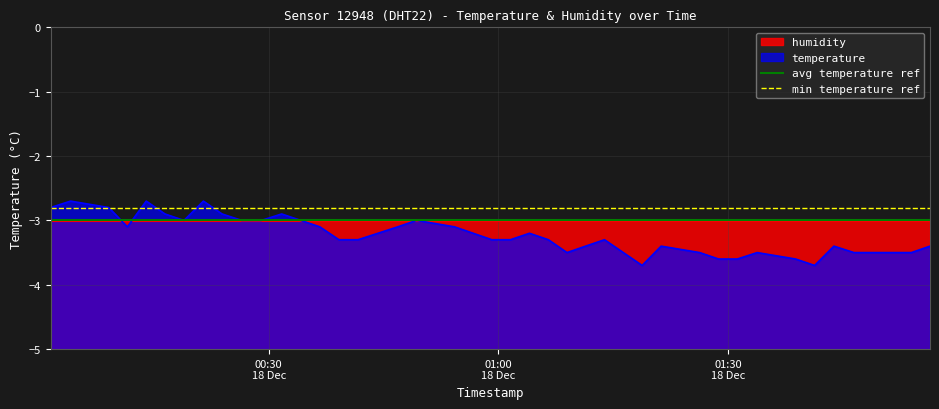

What is the minimum value for temperature?

-3.7